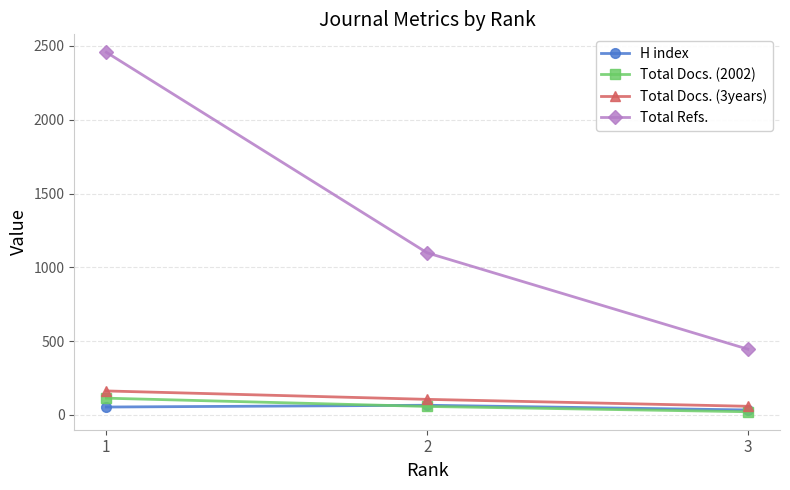

At which label is Total Refs. closest to 1451?

2